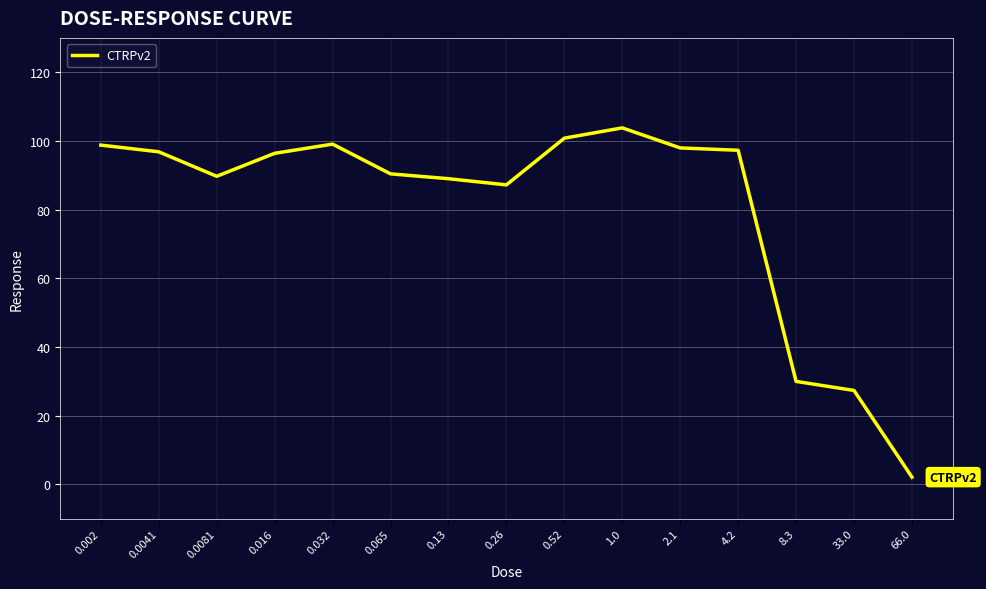

What is the difference between the values at 0.032 and 1.0?

4.7